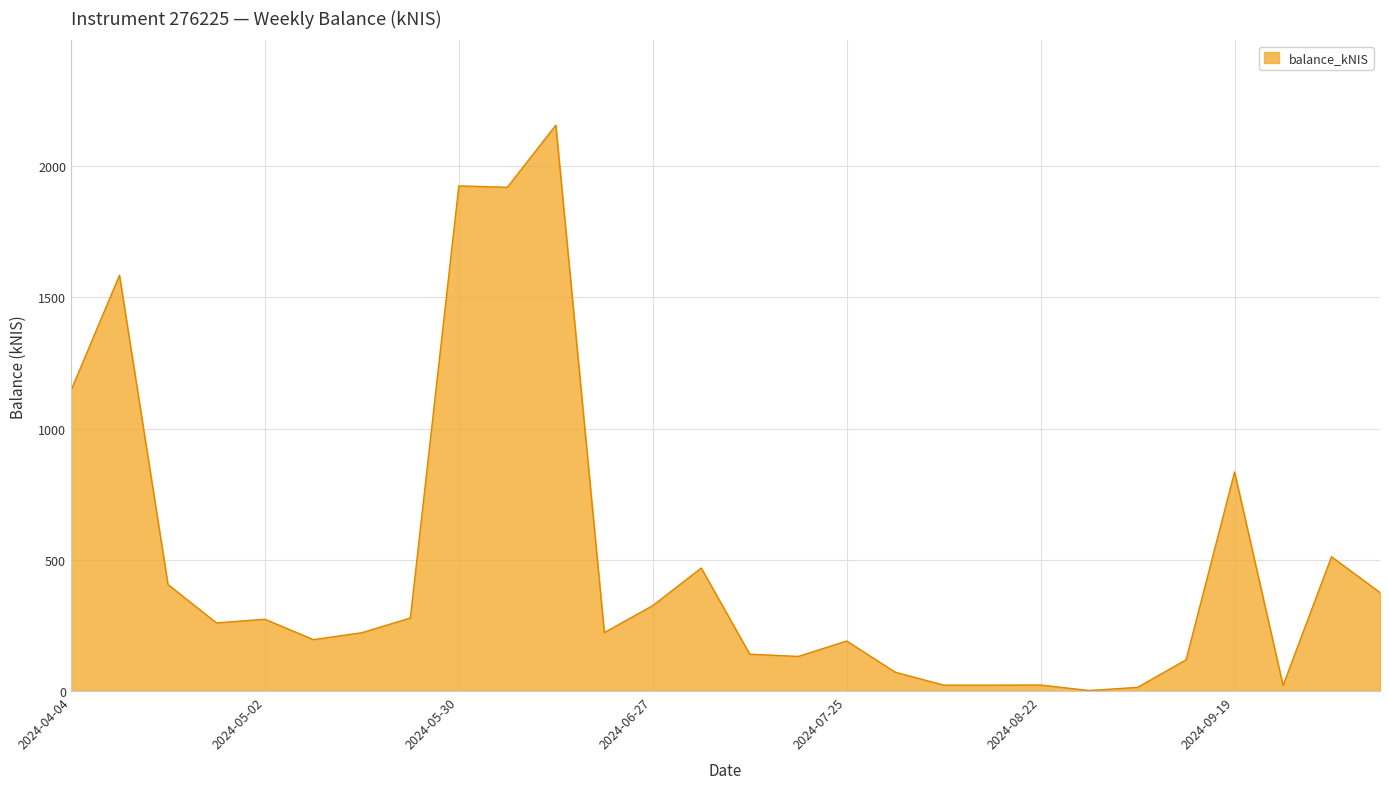

What is the difference between the maximum and minimum values?

2154.4